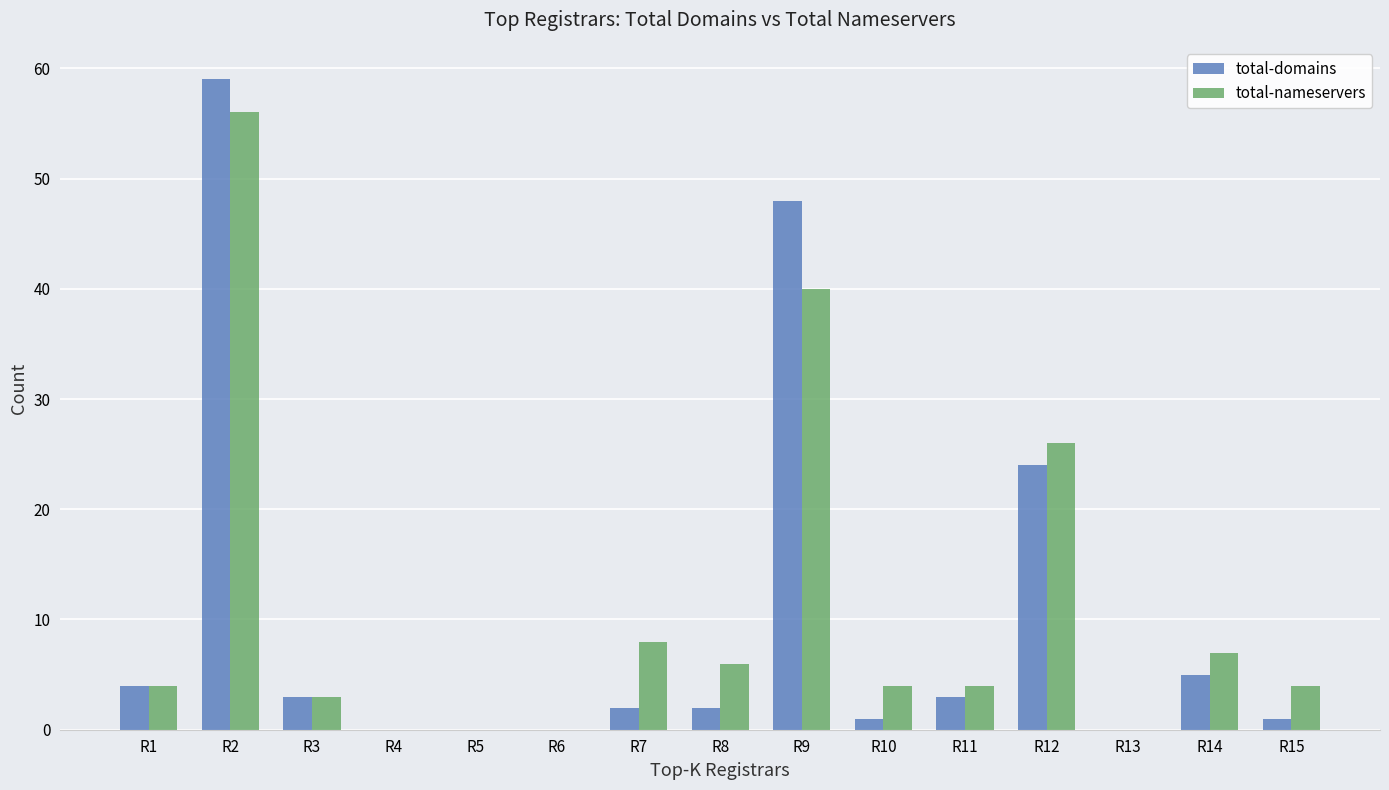

Reading left to right, list all the values displayed in this chart.

total-domains: 4	59	3	0	0	0	2	2	48	1	3	24	0	5	1
total-nameservers: 4	56	3	0	0	0	8	6	40	4	4	26	0	7	4